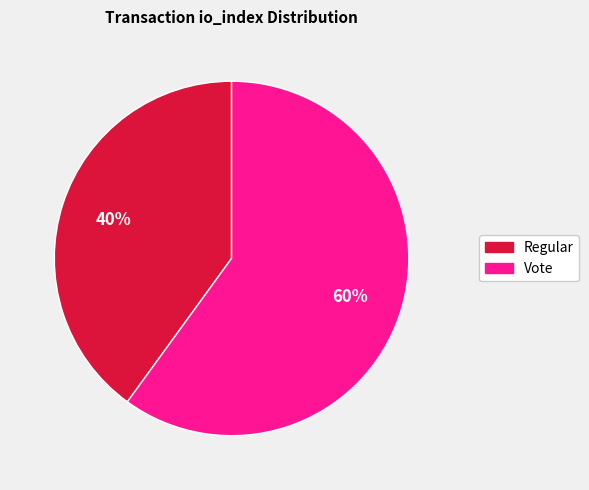

Count the number of slices in the pie.

2